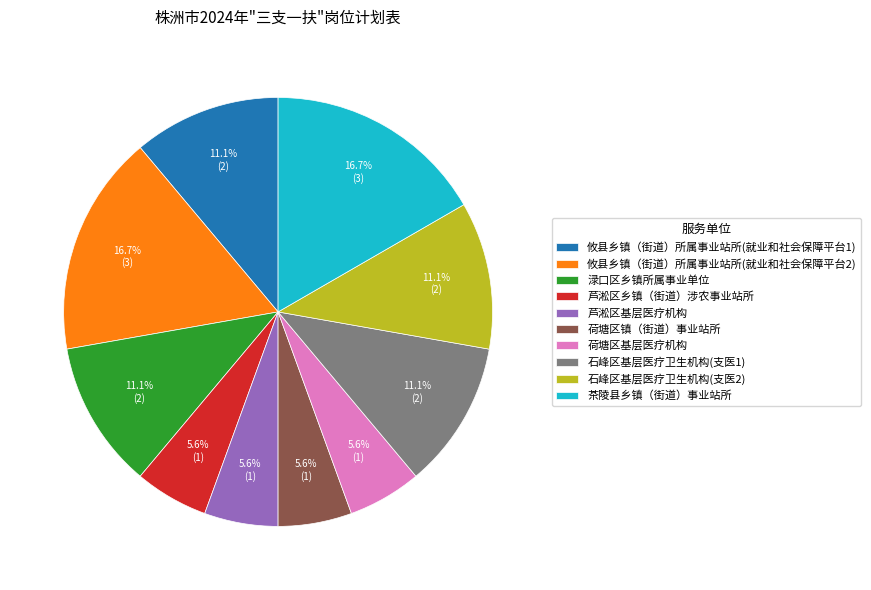

What percentage is the 攸县乡镇（街道）所属事业站所(就业和社会保障平台2) slice, to the nearest percent?

17%